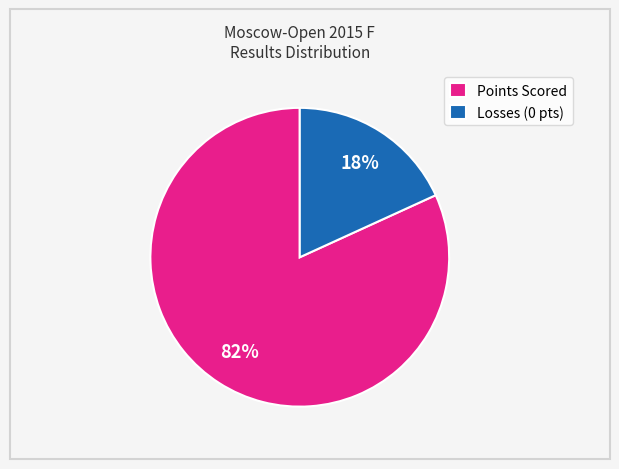

Count the number of slices in the pie.

2